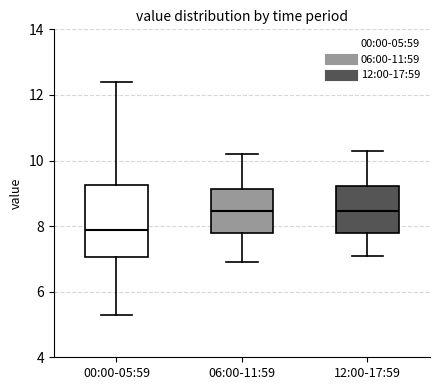

Reading left to right, transcribe this box plot: for each box, give where its median line is, the range the box spans, and where its two whiskers end, as read against the y-axis. The values are not printed on the chart, so give them approximately, as read against the axis.

00:00-05:59: median 7.8, box 7.0 to 9.2, whiskers 5.4 to 12.4
06:00-11:59: median 8.4, box 7.8 to 9.2, whiskers 7.0 to 10.2
12:00-17:59: median 8.4, box 7.8 to 9.2, whiskers 7.2 to 10.4